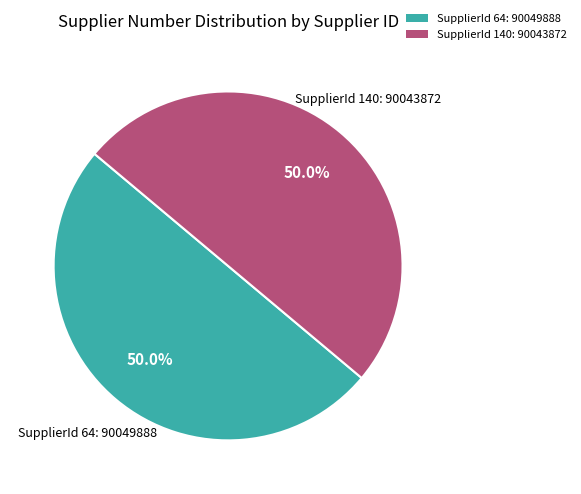

Do SupplierId 64: 90049888 and SupplierId 140: 90043872 together represent more than half of the pie?

Yes